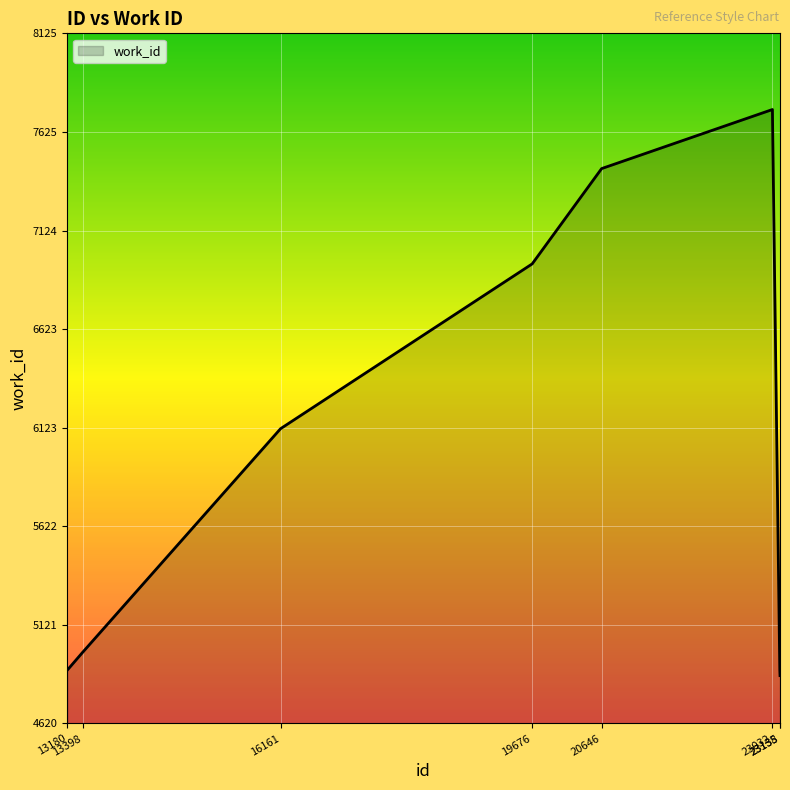

What is the change in value from 19676 to 23138?

-2091